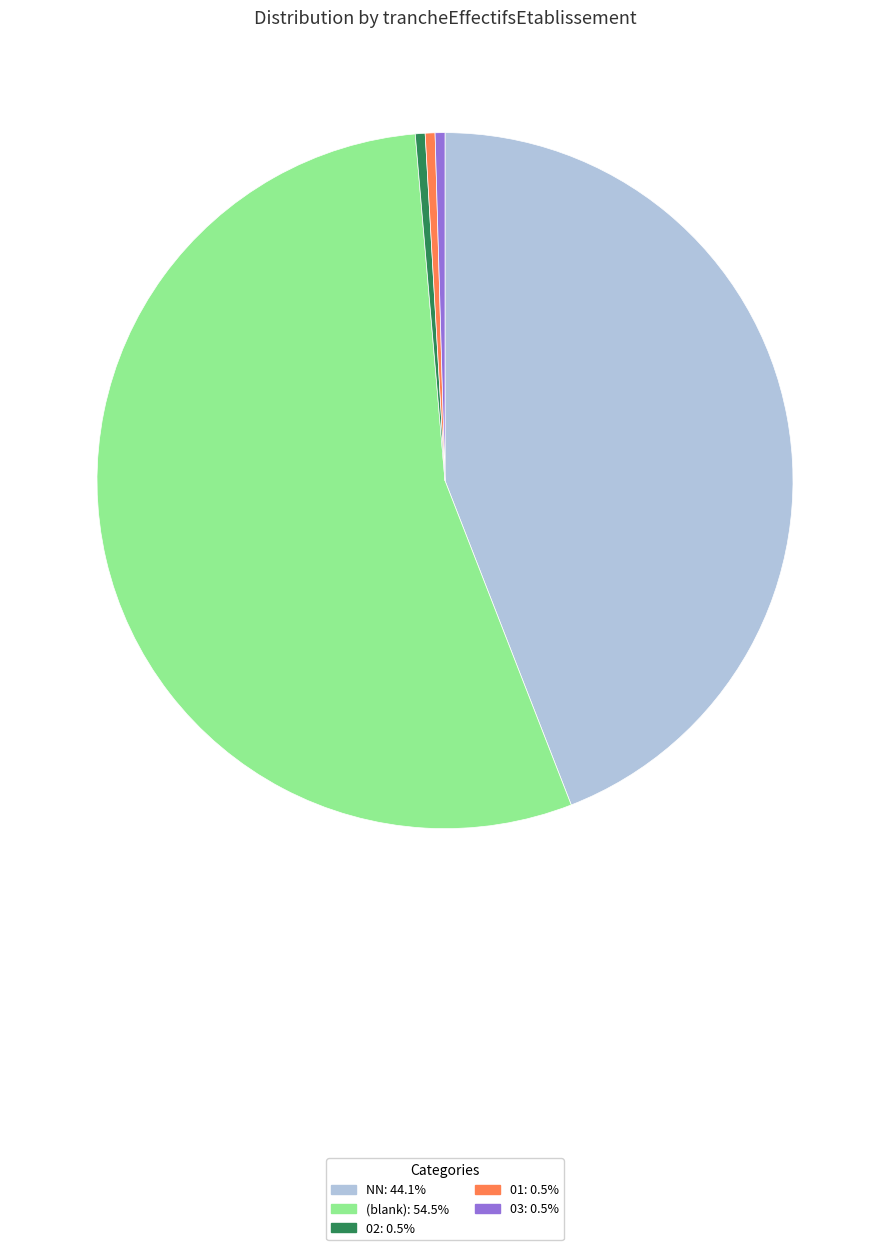

Is there a majority slice in this chart?

Yes